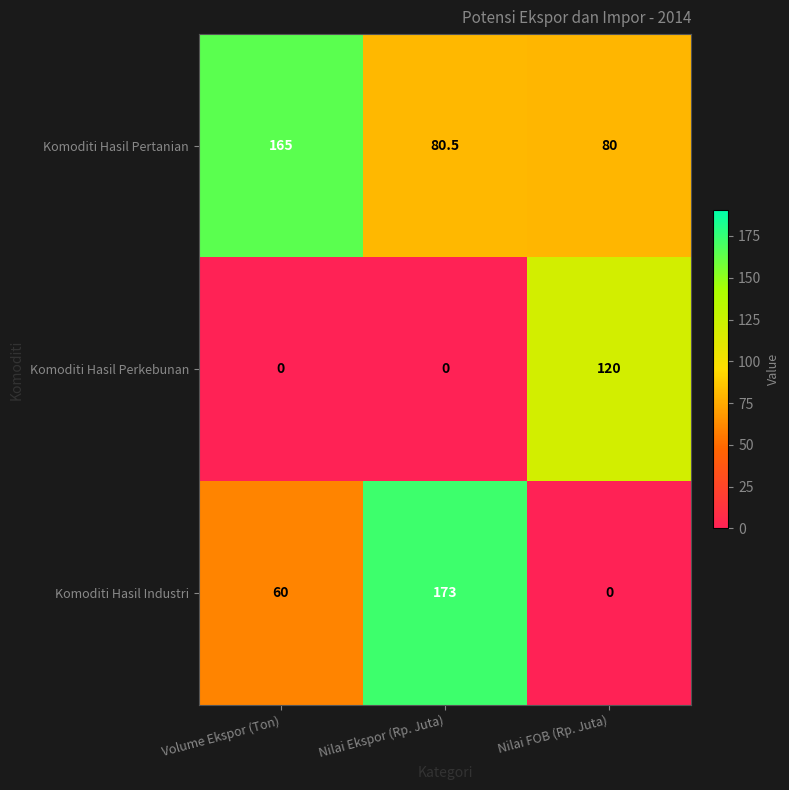

Rank the series by their maximum value, from highest to lowest.

Komoditi Hasil Industri, Komoditi Hasil Pertanian, Komoditi Hasil Perkebunan